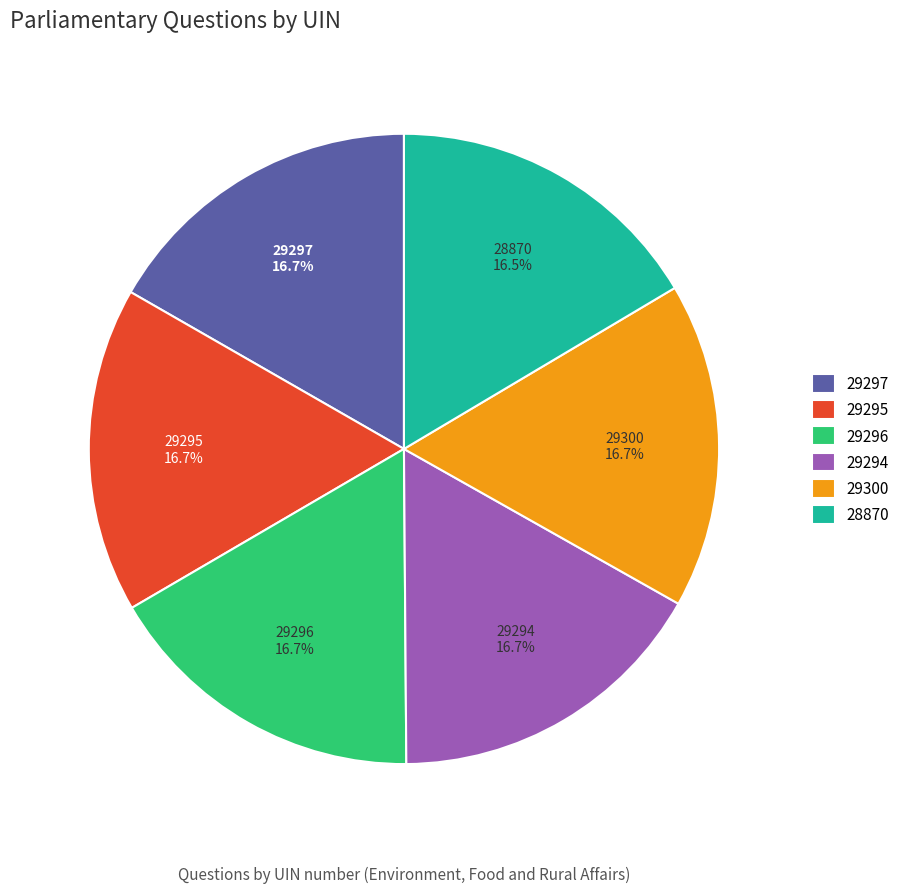

How much of the chart is everything except 29296?

83.3%